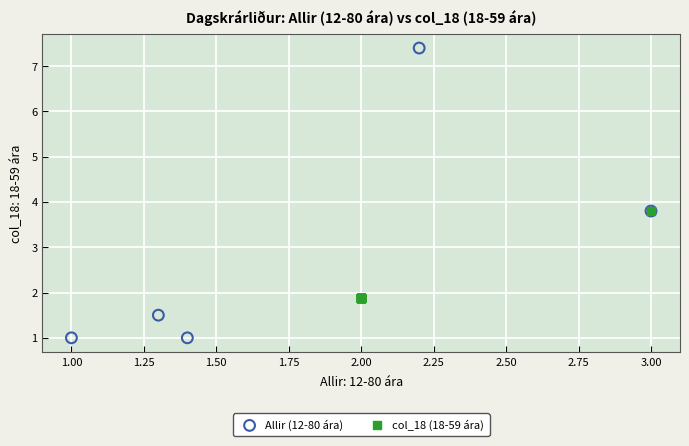

Which series has the widest spread of Y values?

Allir (12-80 ára)